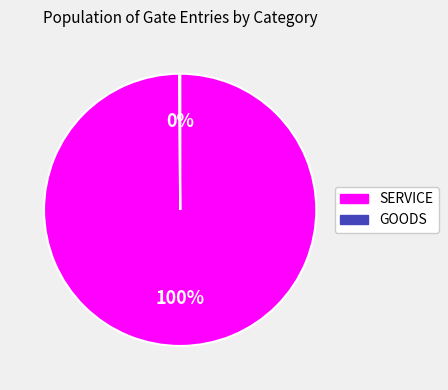

To the nearest percent, what is the average slice percentage?

50%